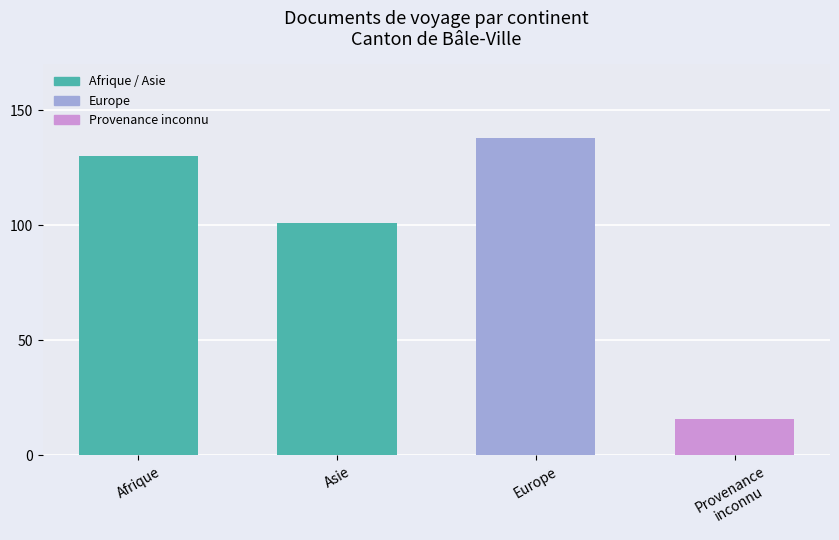

Reading right to left, extract all data points from this chart.

Provenance
inconnu=16	Europe=138	Asie=101	Afrique=130